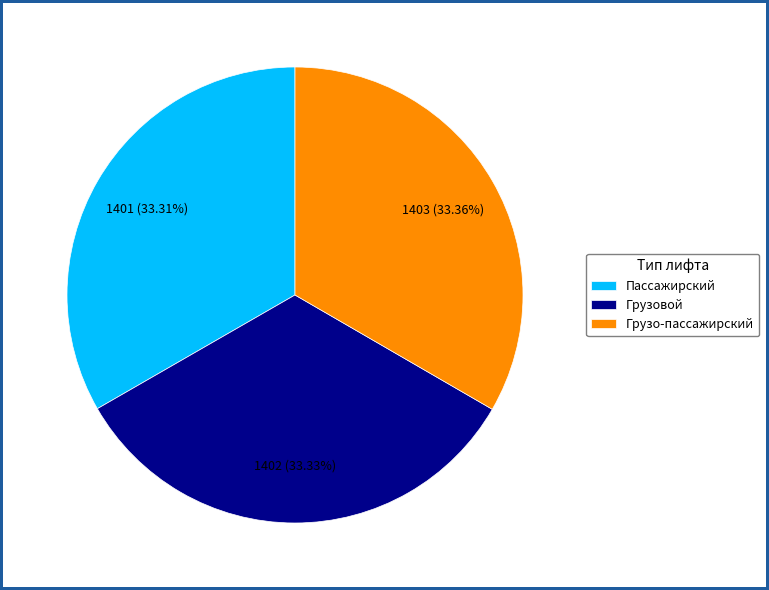

To the nearest percent, what percentage of the pie is Грузо-пассажирский?

33%